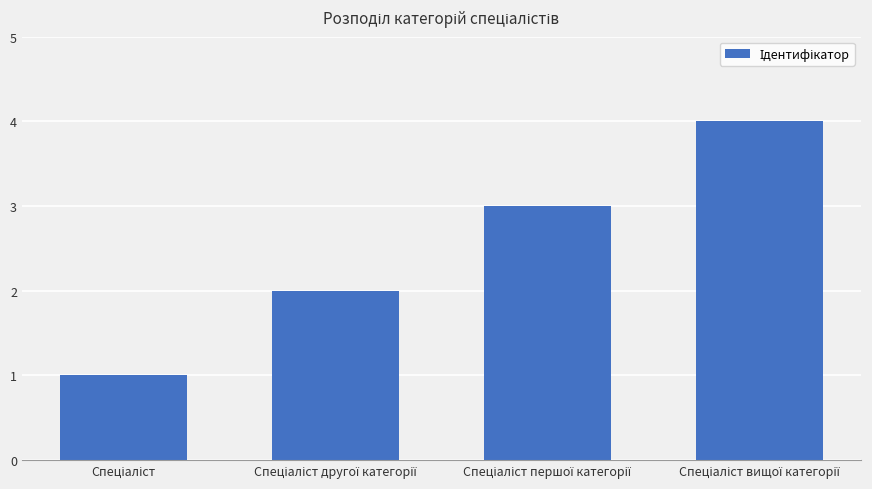

What is the difference between the maximum and minimum values?

3